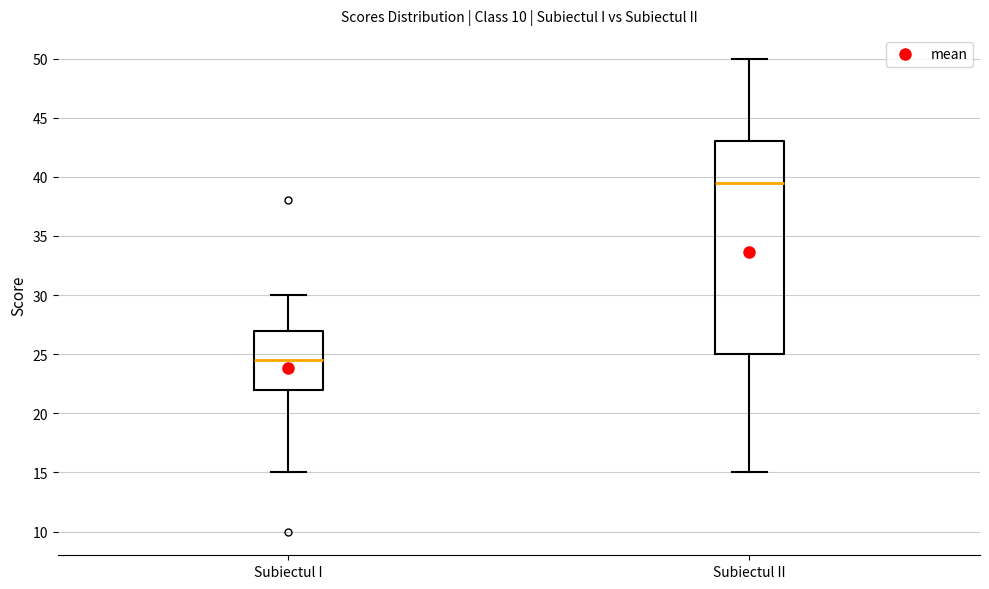

Reading left to right, read every box against the y-axis: the position of its median line, the range the box covers, and the ends of its whiskers. The values are not printed on the chart, so give them approximately, as read against the axis.

Subiectul I: median 24.5, box 22.0 to 27.0, whiskers 15.0 to 30.0
Subiectul II: median 39.5, box 25.0 to 43.0, whiskers 15.0 to 50.0